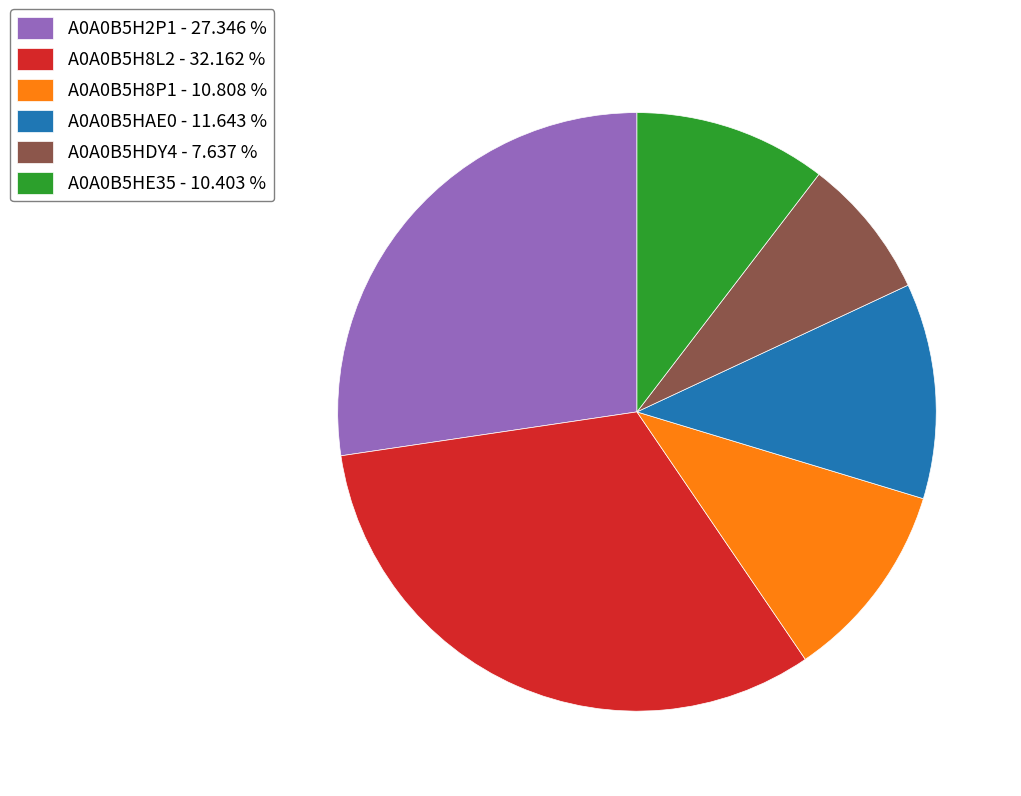

What is the ratio of the value at A0A0B5H8P1 to the value at A0A0B5H8L2?

0.3